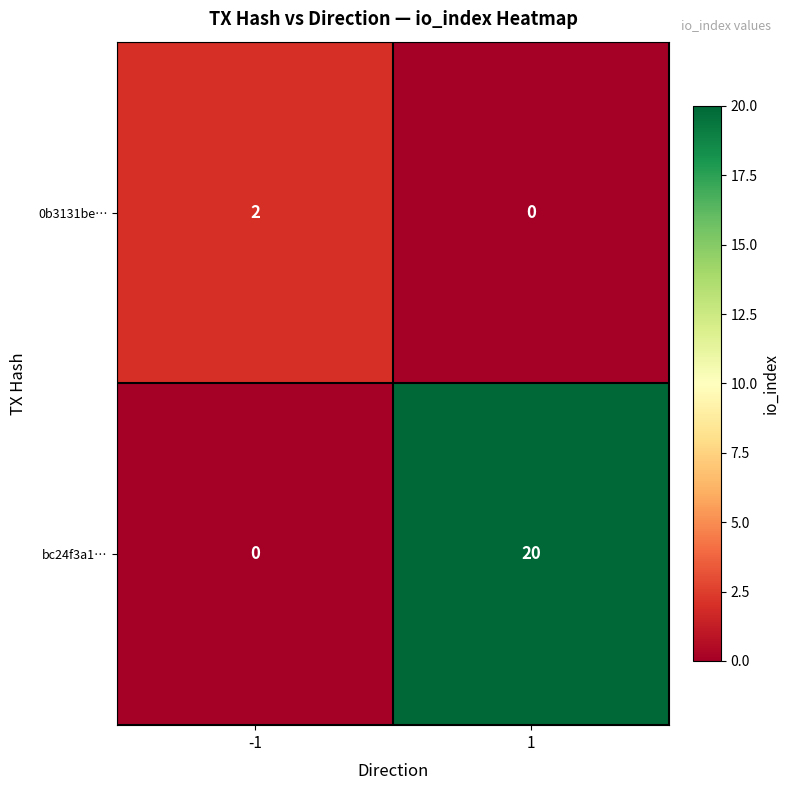

What is the greatest value displayed?

20